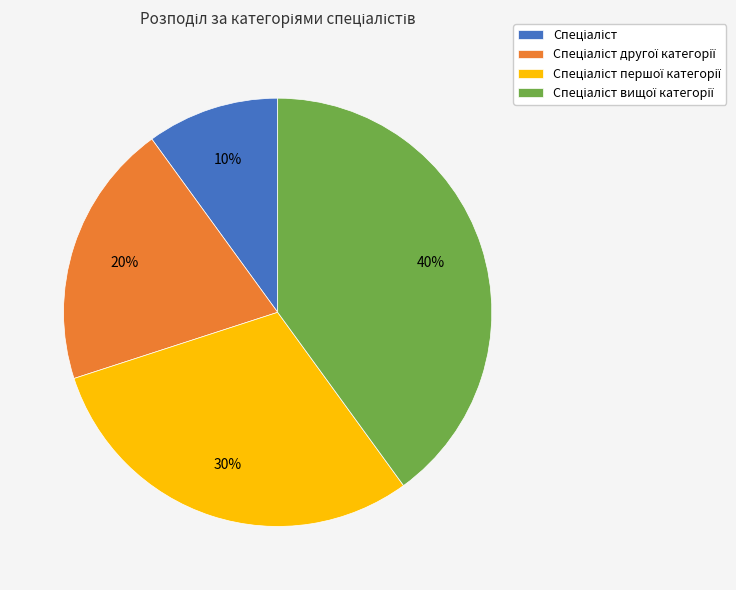

Does any single category account for the majority?

No